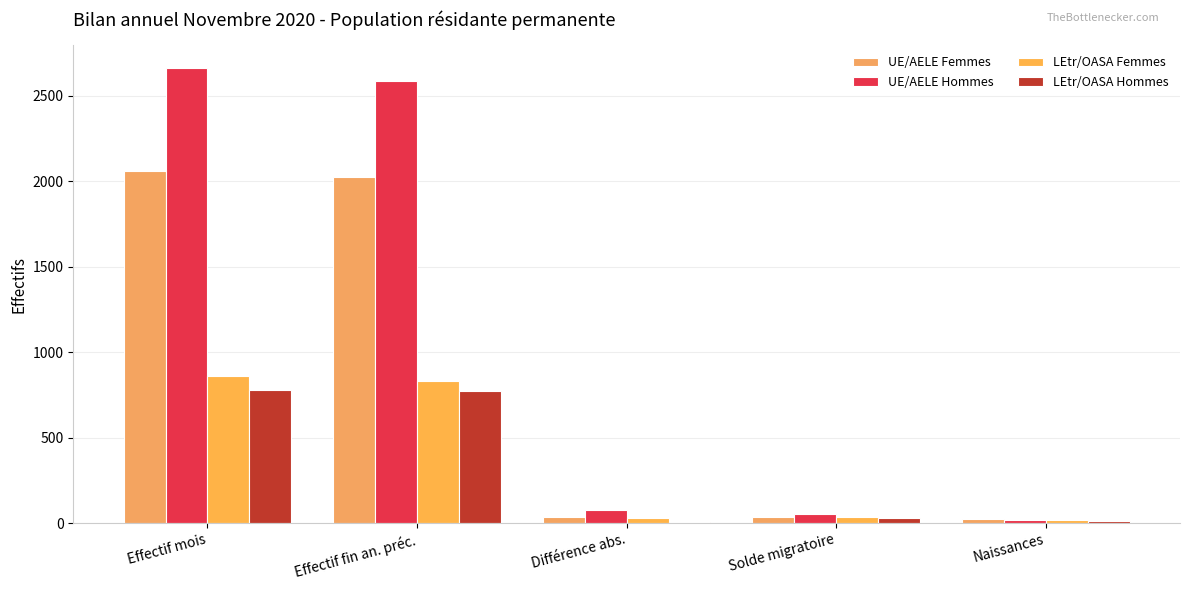

What is the label of the 2nd bar from the left?

Effectif fin an. préc.